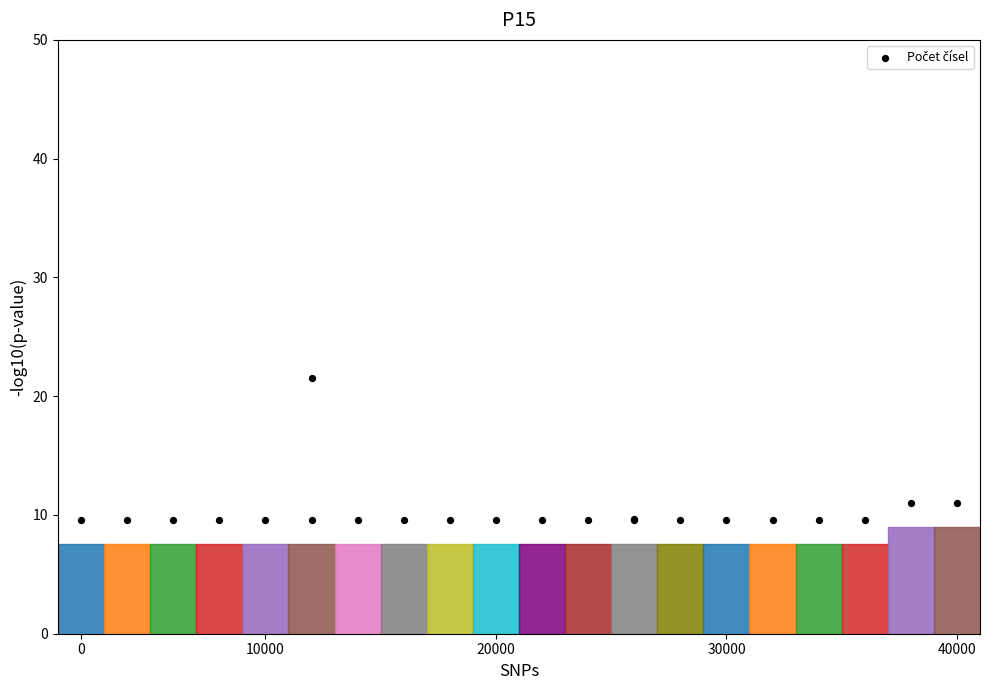

Approximately how many times larger is the value at 6 compared to 9?

1.0